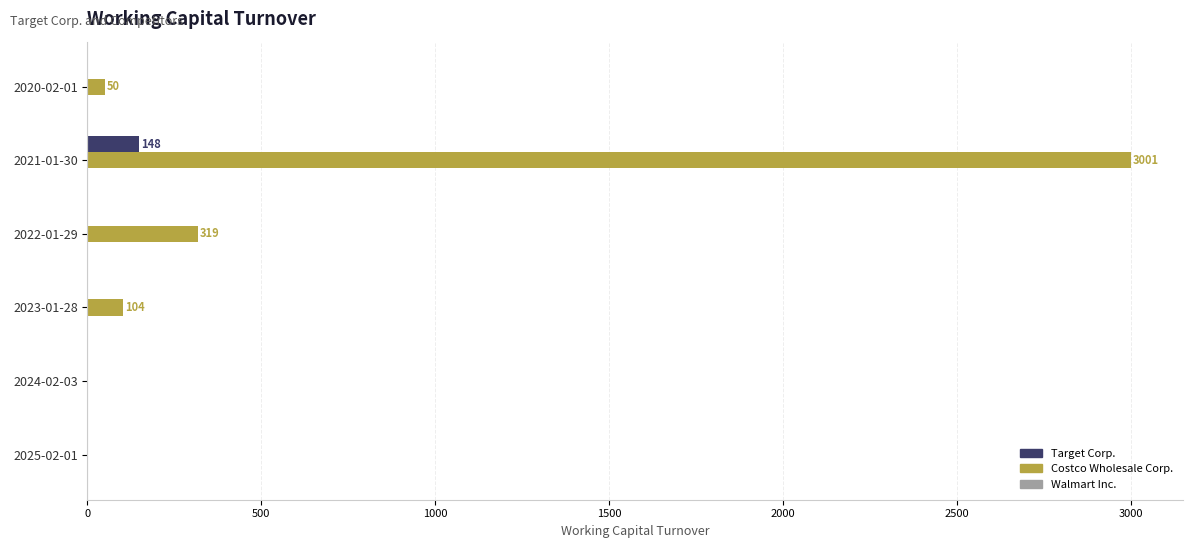

Between 2022-01-29 and 2024-02-03, which series saw the biggest shift?

Costco Wholesale Corp.